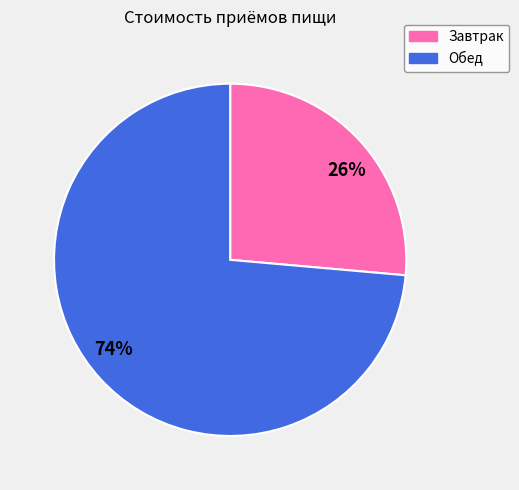

Rank the categories by value from highest to lowest.

74%, 26%